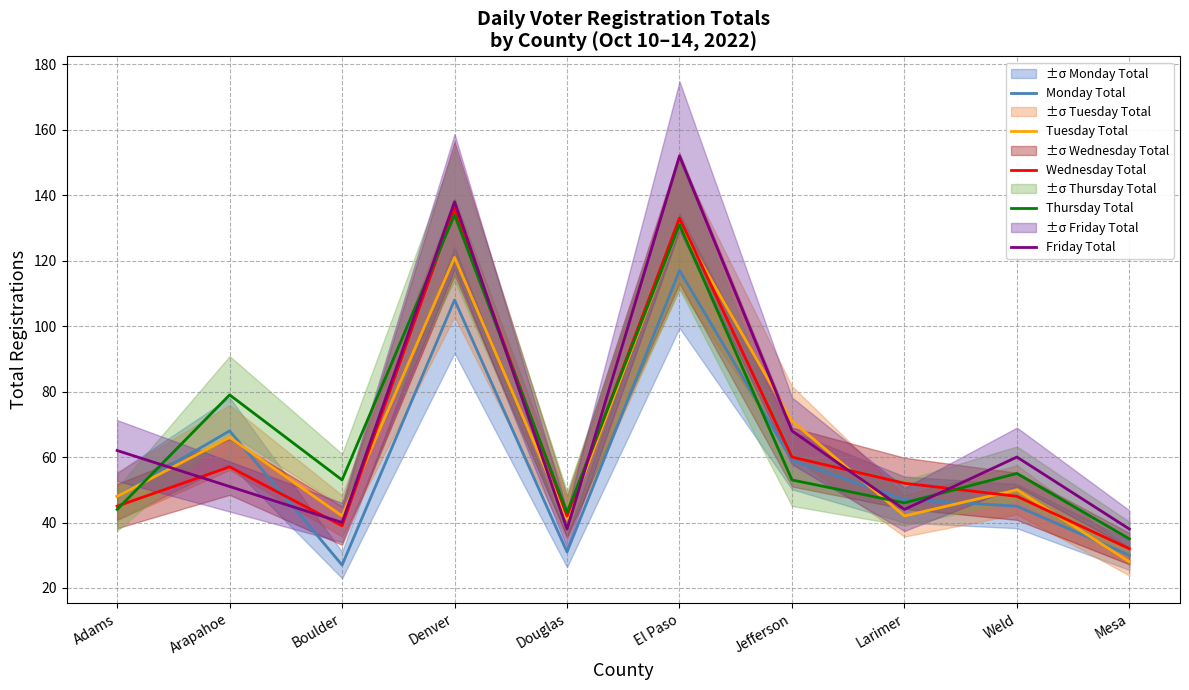

The value of Thursday Total at El Paso is 193. True or false?

False